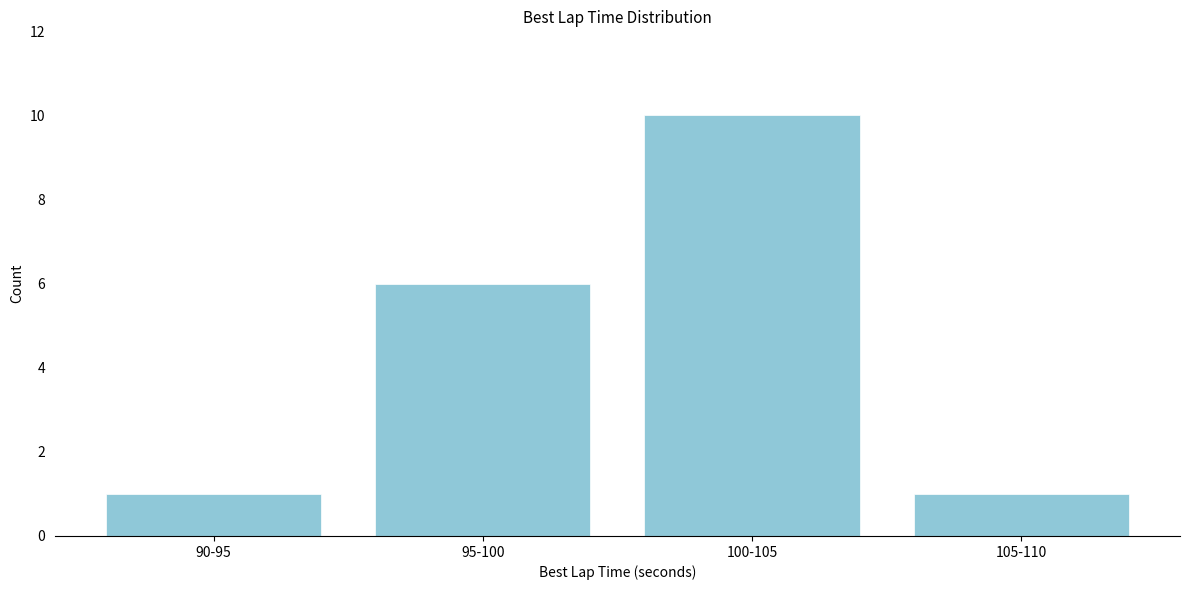

Reading left to right, what are all the values shown in this chart?

90-95=1	95-100=6	100-105=10	105-110=1